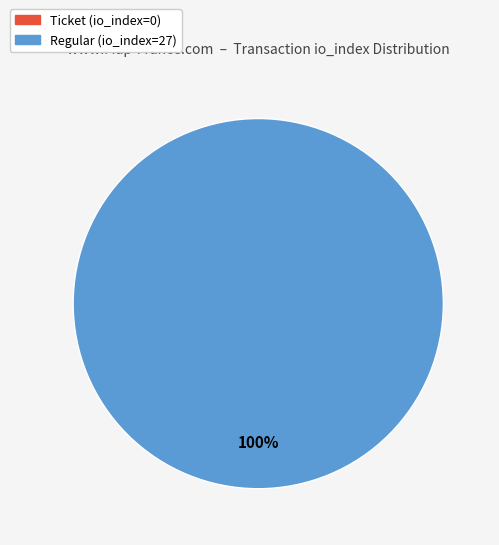

Which slice is the smallest?

Ticket (io_index=0)